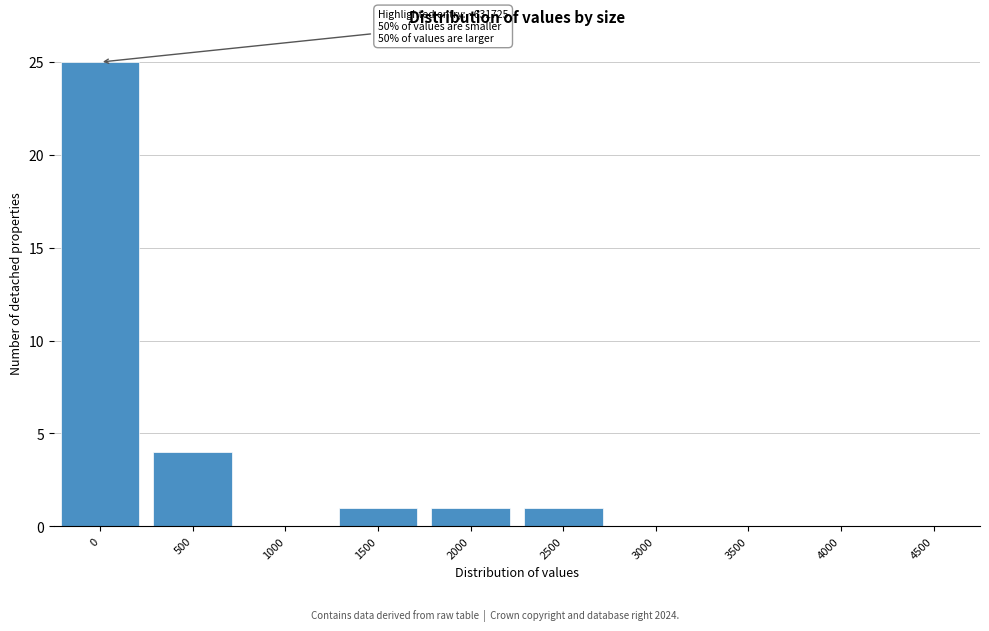

Reading left to right, transcribe all the data shown in this chart.

0=25	500=4	1000=0	1500=1	2000=1	2500=1	3000=0	3500=0	4000=0	4500=0